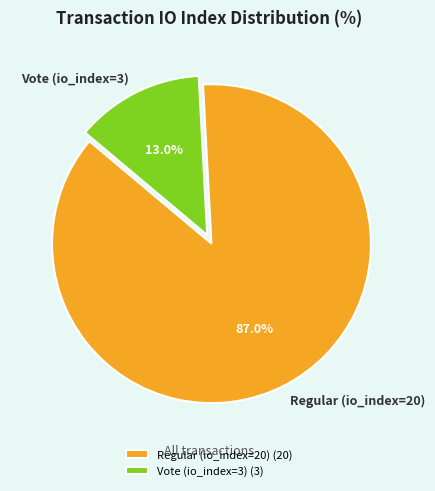

Does Regular (io_index=20) account for over 50% of the chart?

Yes